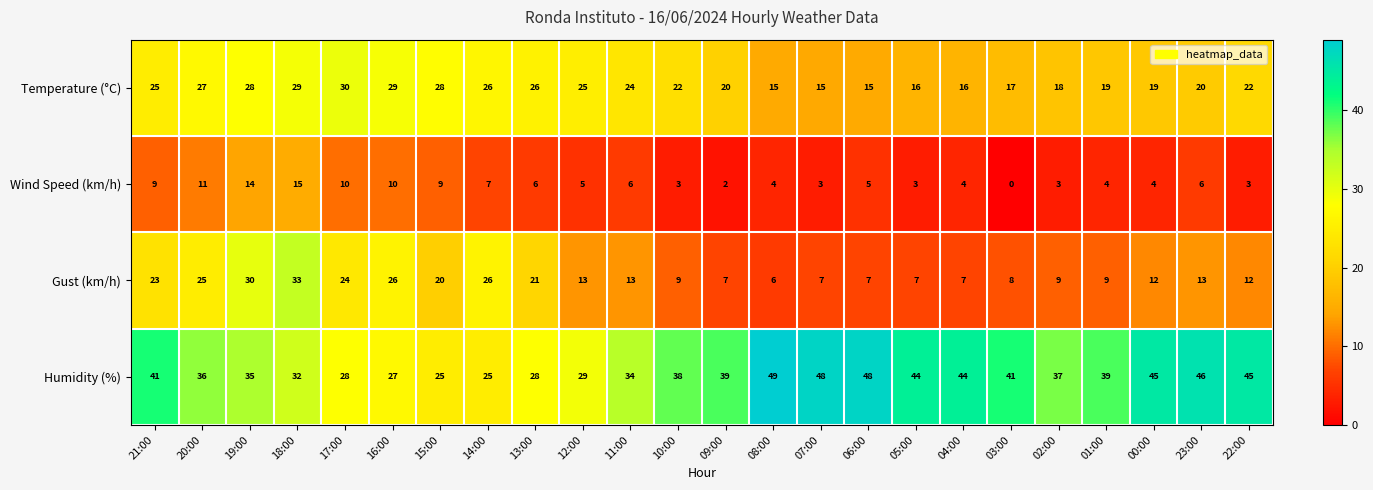

Which series has the largest range (max minus min)?

Gust (km/h)